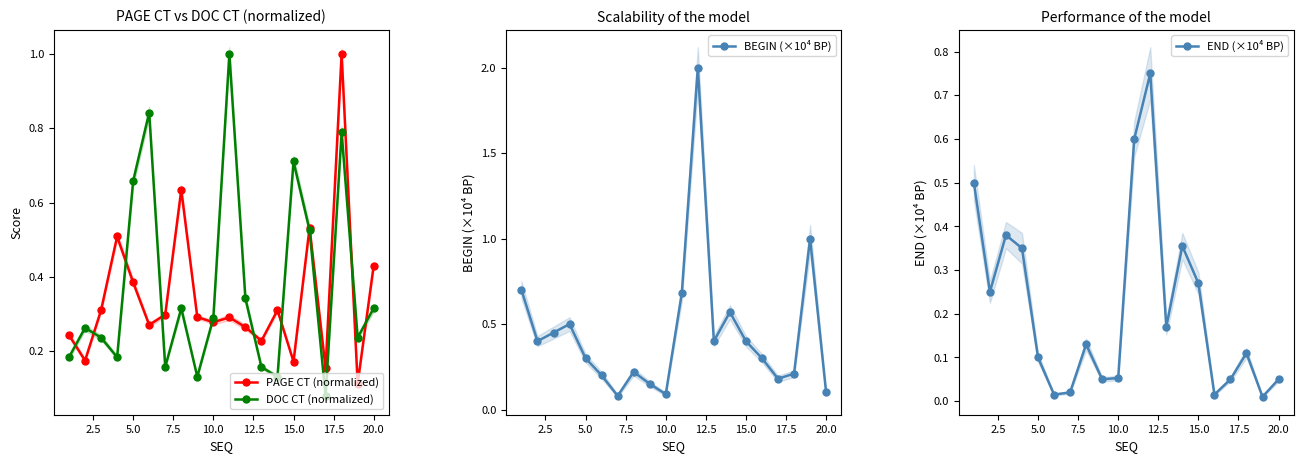

Is it true that END (×10⁴ BP) equals 0.1 at 5.0?

True